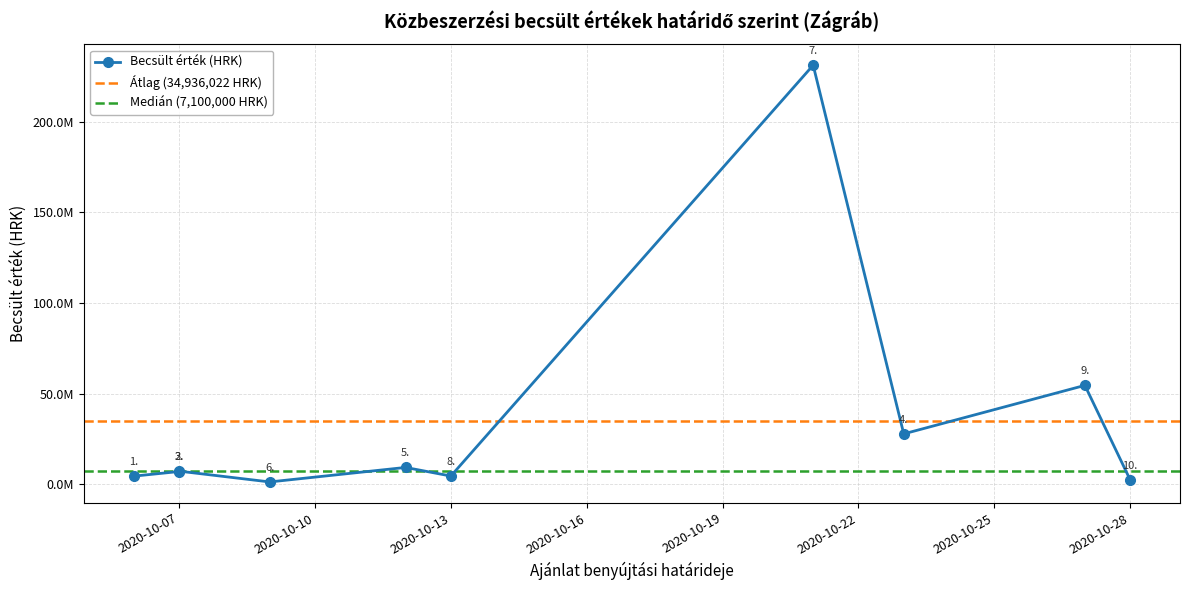

At which label does the data first exceed 7200000?

2020-10-12